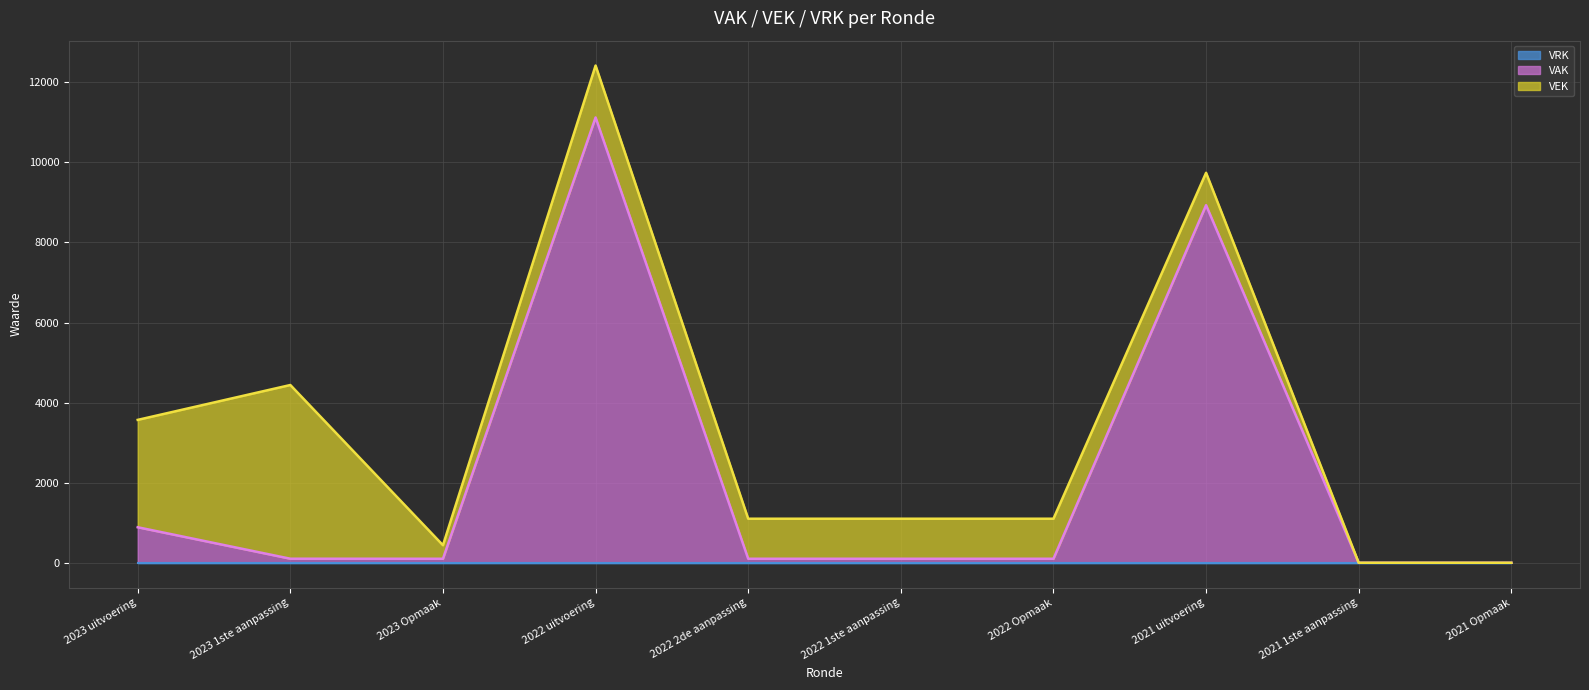

Read the VAK value at 2023 1ste aanpassing.

101